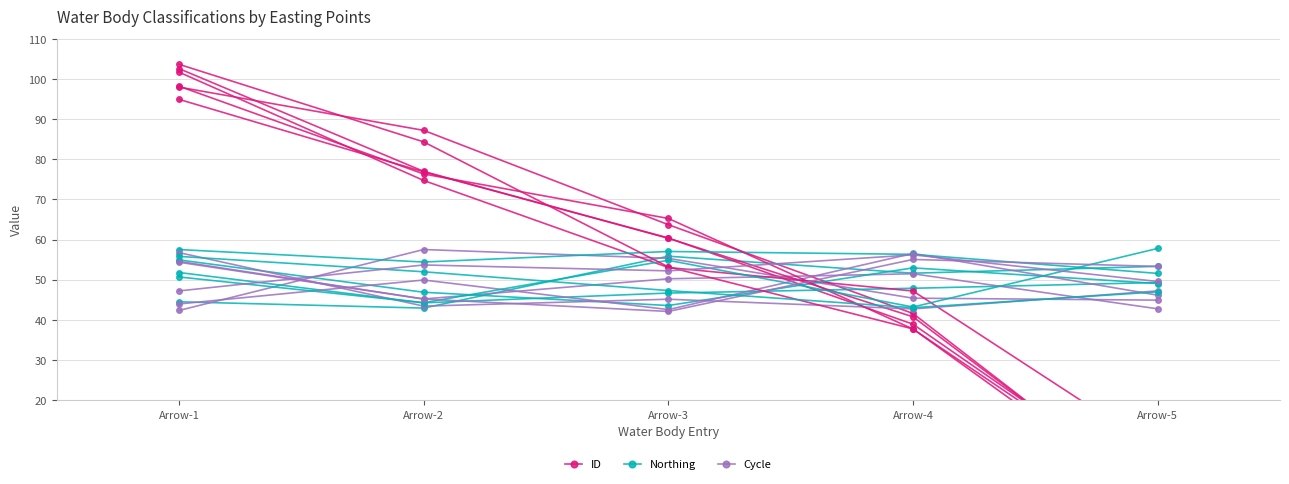

At which label does Northing first exceed 51?

Arrow-3